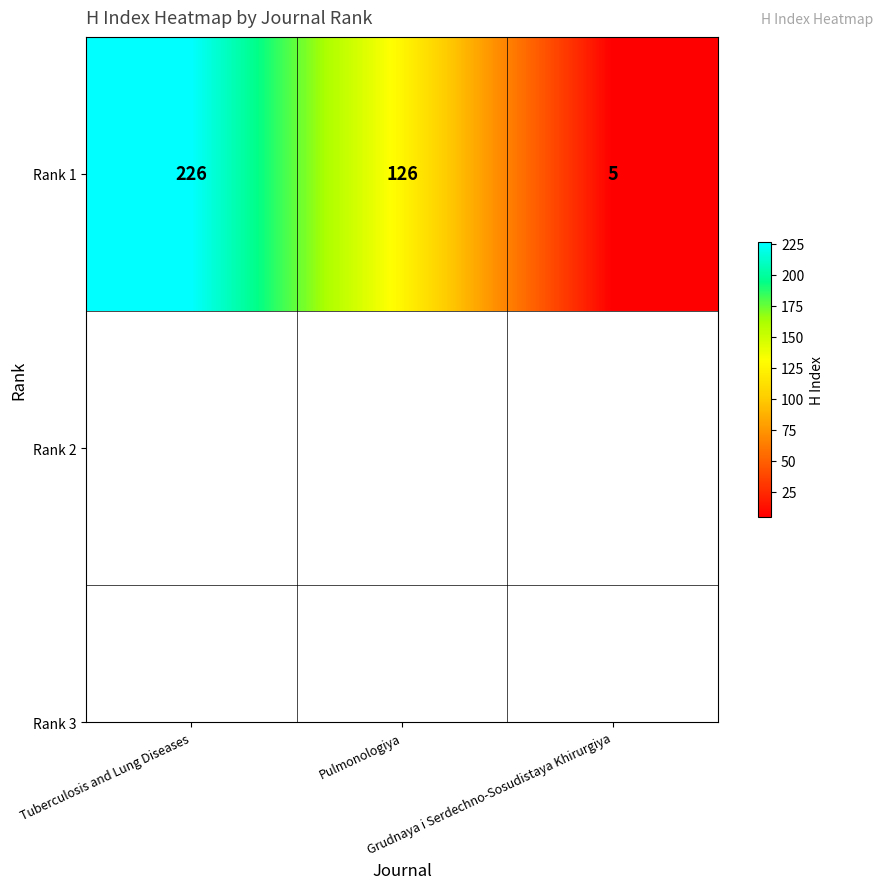

What is the average value?

119